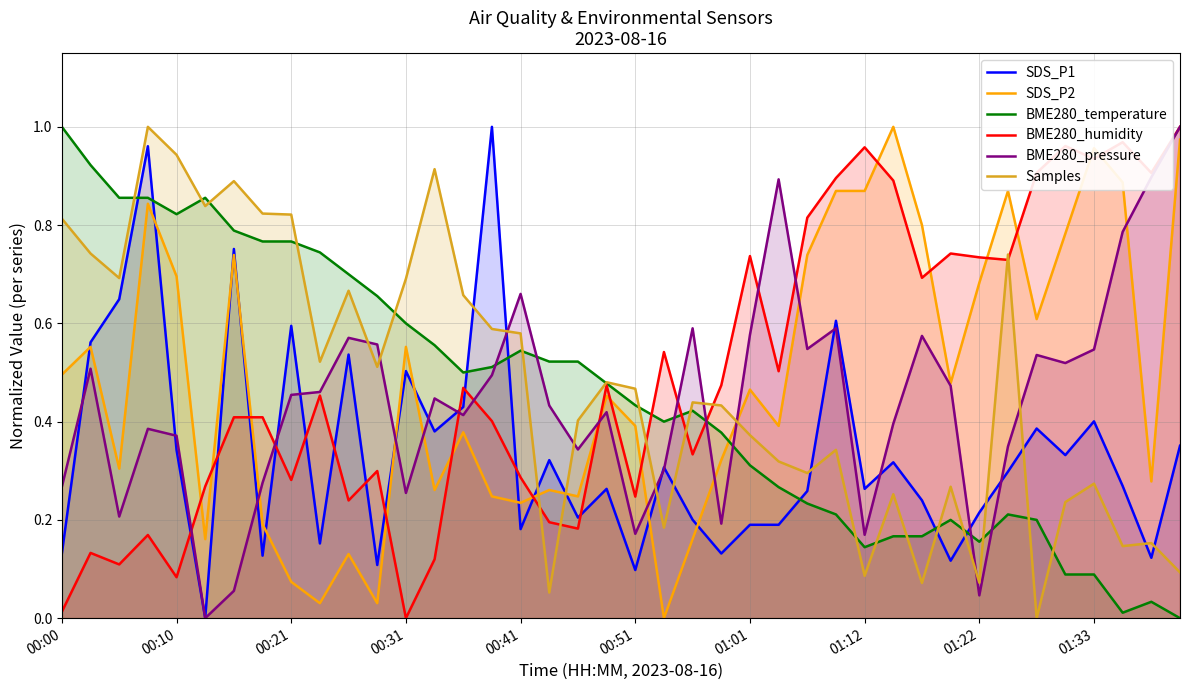

How many times do BME280_pressure and BME280_temperature cross each other?

7